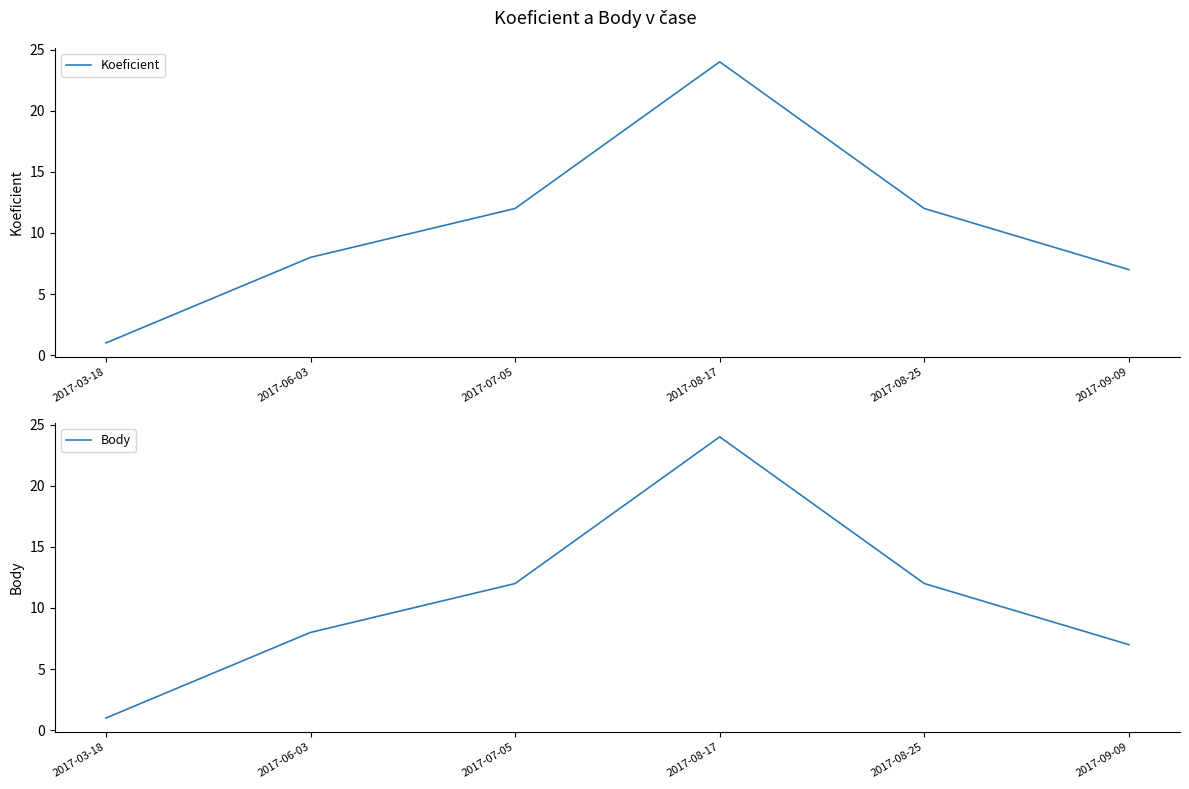

What is the label of the 6th point from the right?

2017-03-18